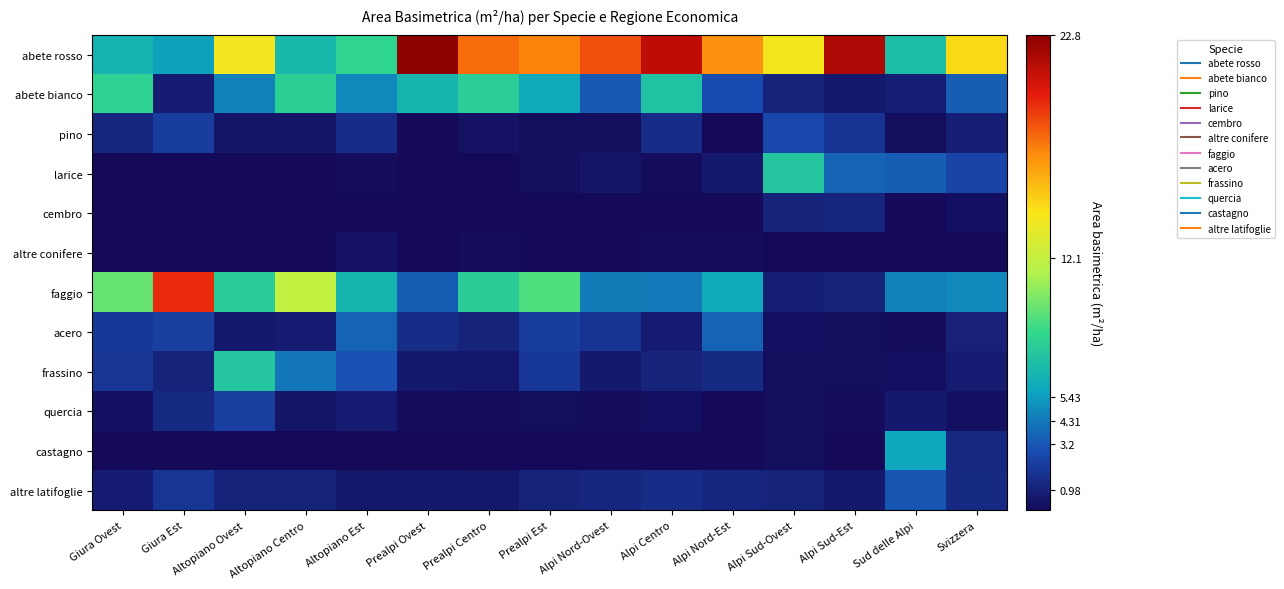

Which series has the widest spread of values?

faggio